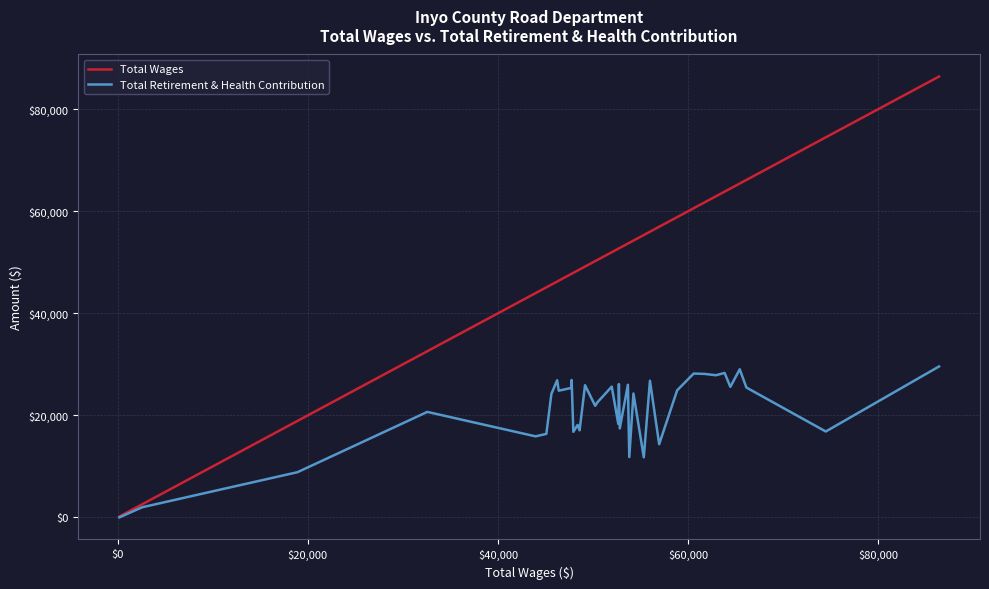

List the series in order of their overall mean, highest first.

Total Wages, Total Retirement & Health Contribution